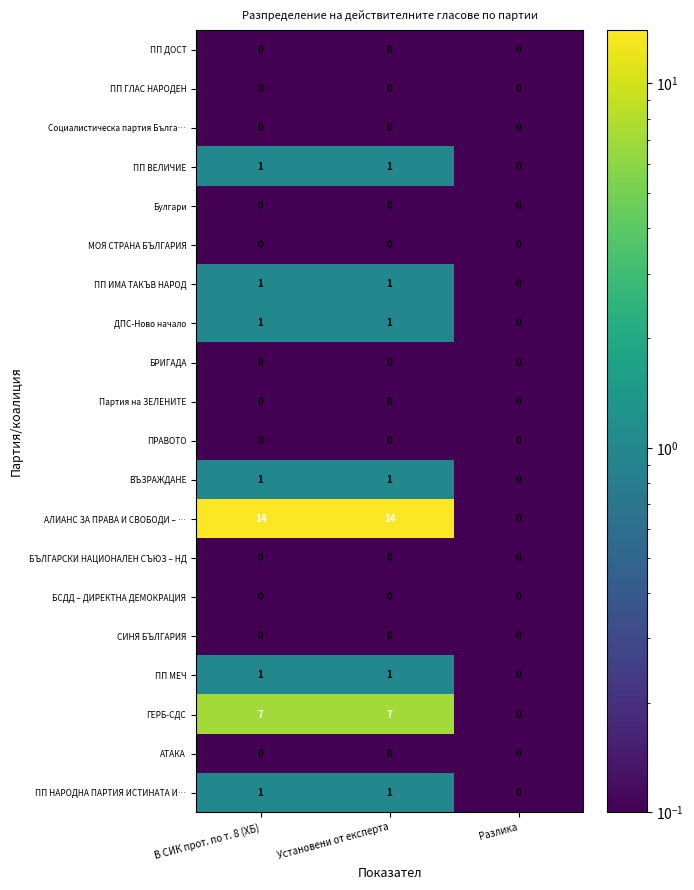

Which series changed the most between Установени от експерта and Разлика?

АЛИАНС ЗА ПРАВА И СВОБОДИ – …